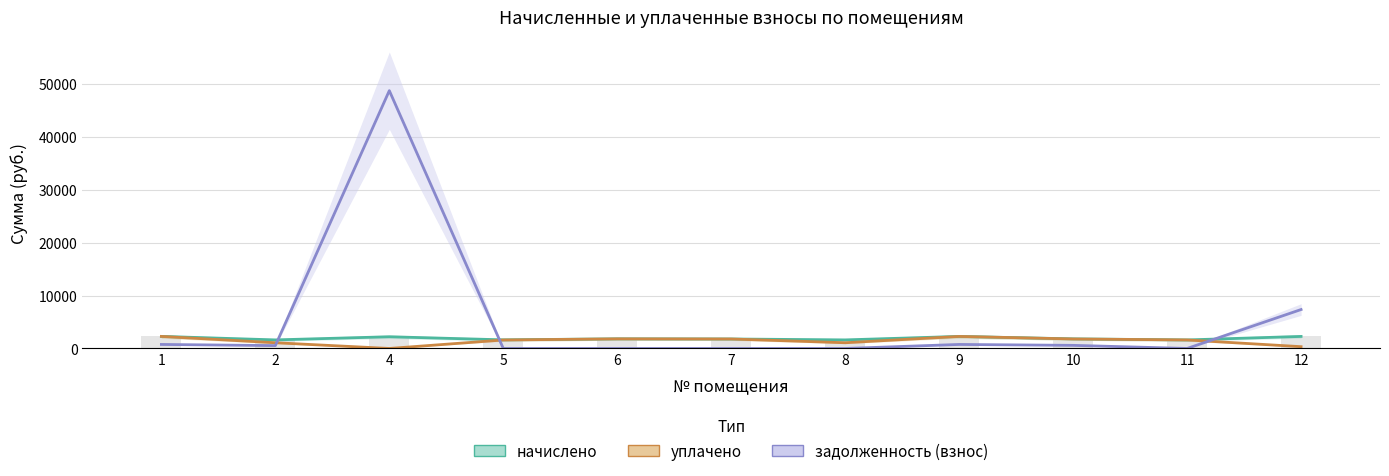

Rank the series by their maximum value, from highest to lowest.

задолженность (взнос), начислено, уплачено